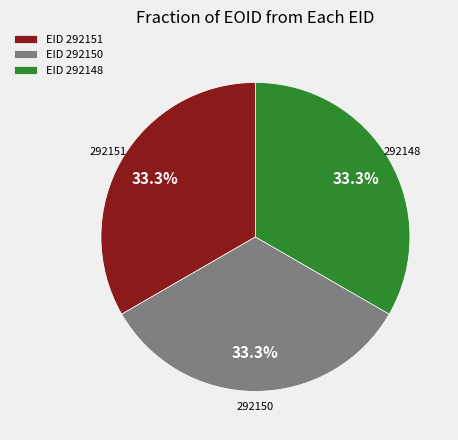

How many segments does this pie chart have?

3